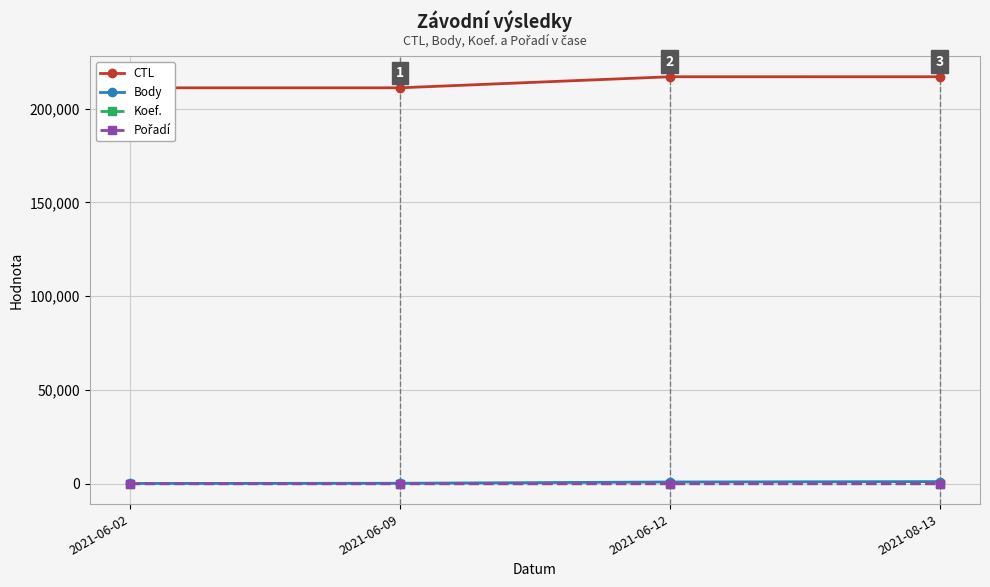

The value of Body at 2021-06-12 is 1412. True or false?

False